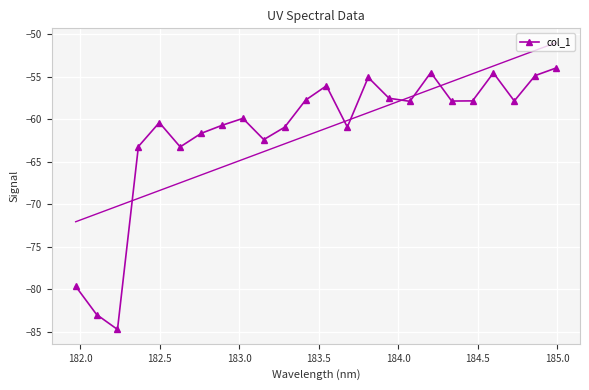

How many lines are shown in the chart?

1